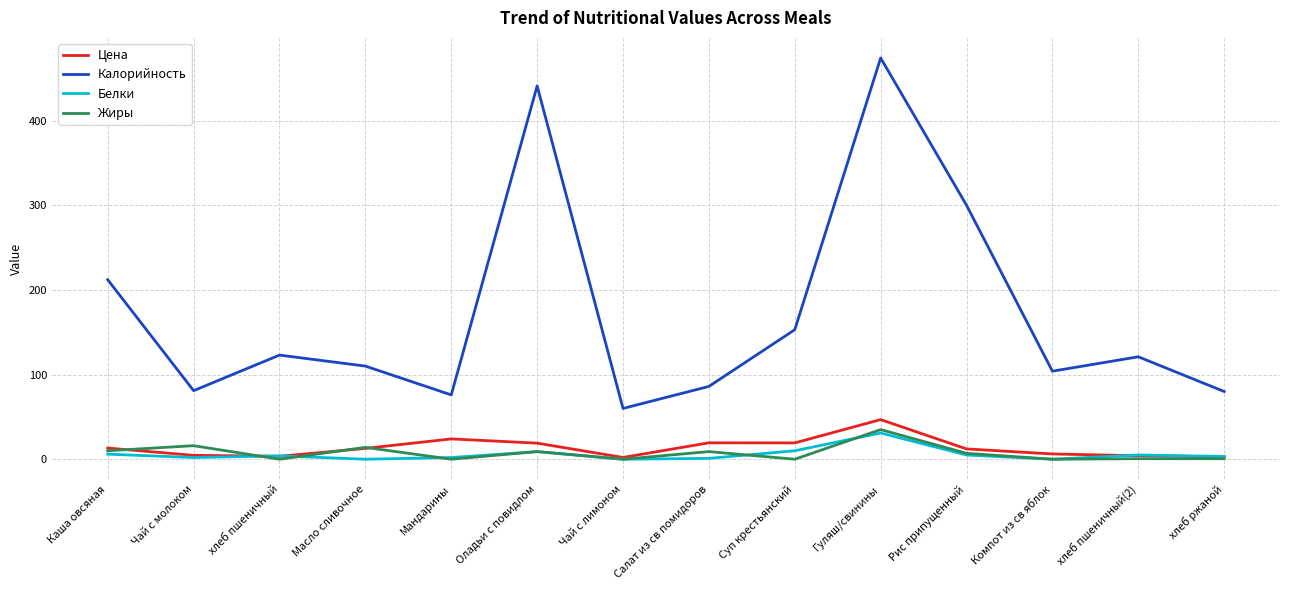

Which series has the widest spread of values?

Калорийность